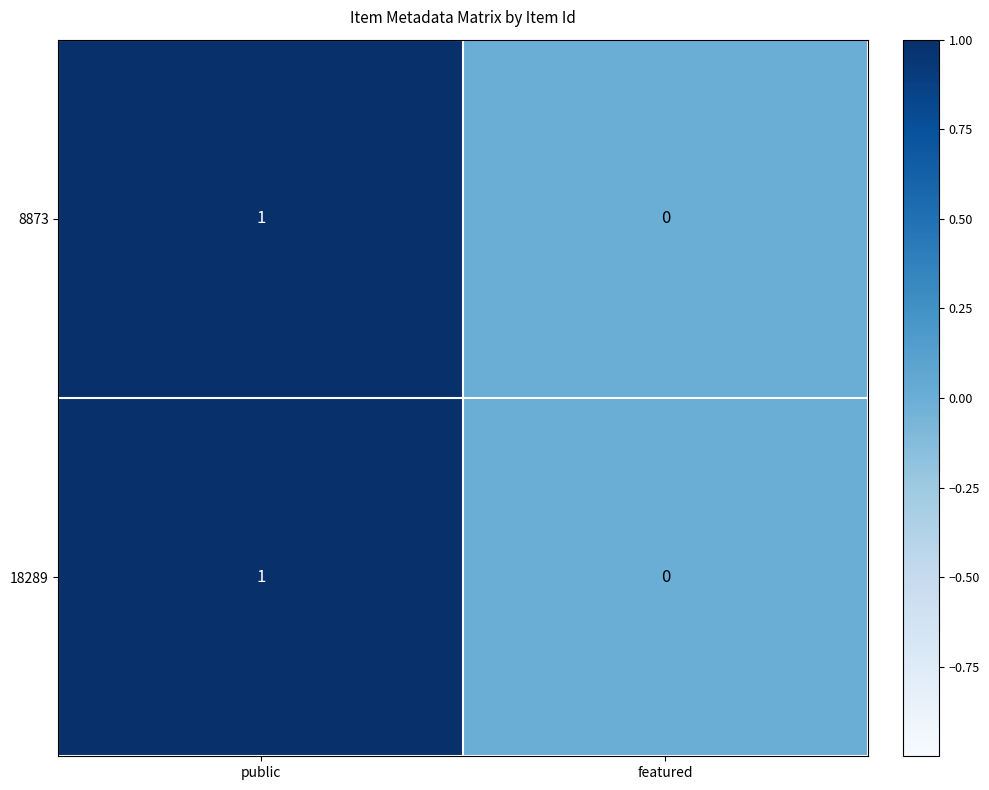

At which label does 18289 reach its minimum?

featured